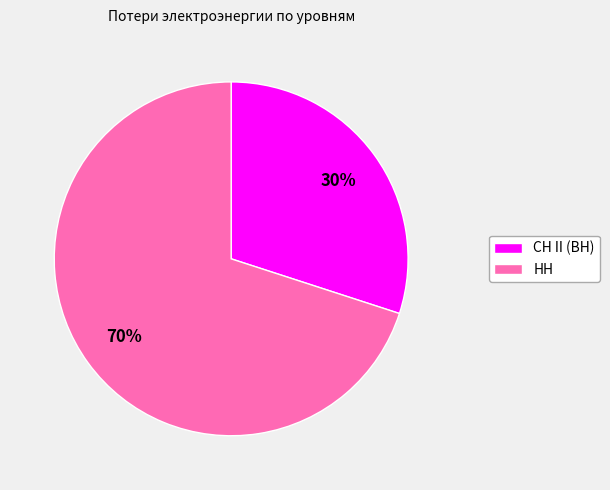

What is the smallest slice in the pie chart?

СН II (ВН)